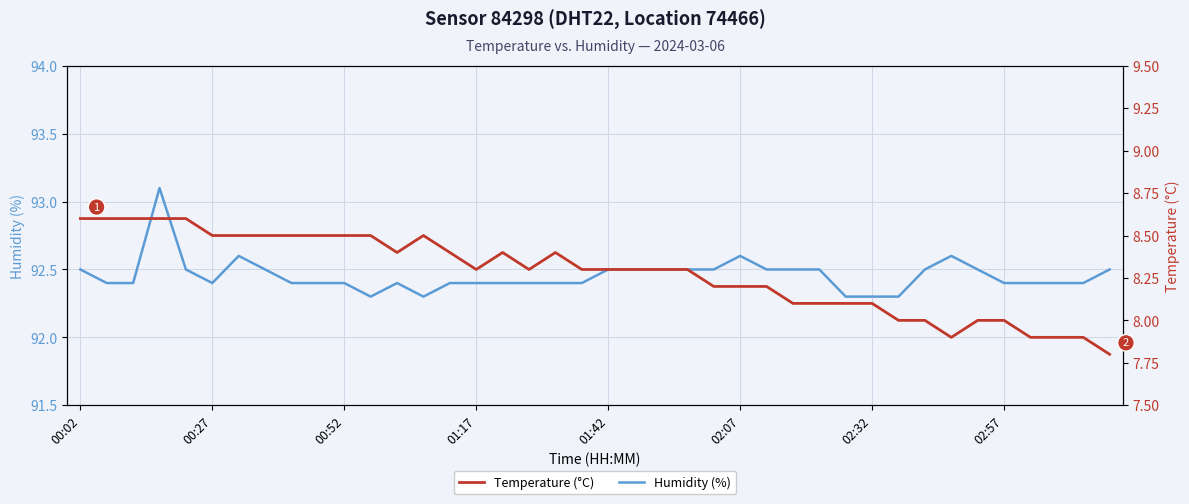

Which category has the lowest value in the Temperature (°C) series?

39